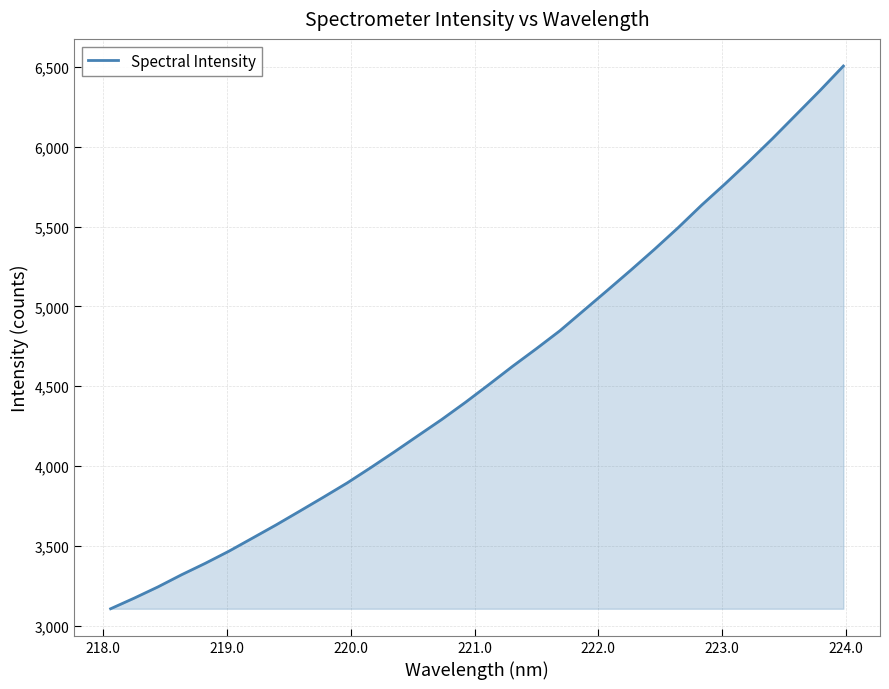

True or false: the data has more than 1 interior local peaks.

False